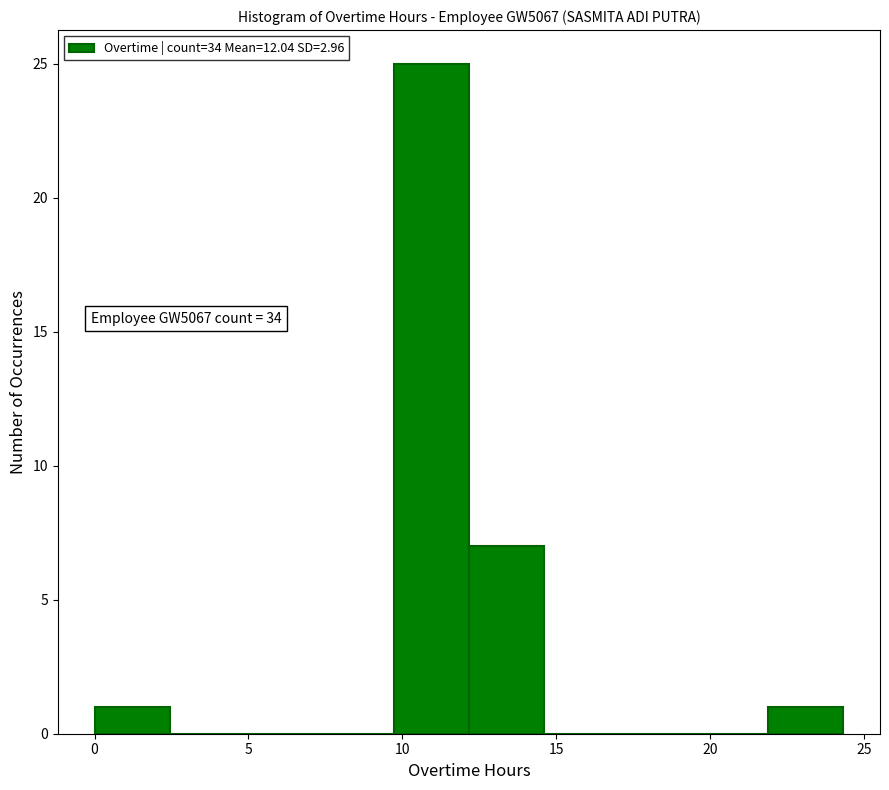

Which range on the x-axis has the tallest bar?

9.5 to 12.0